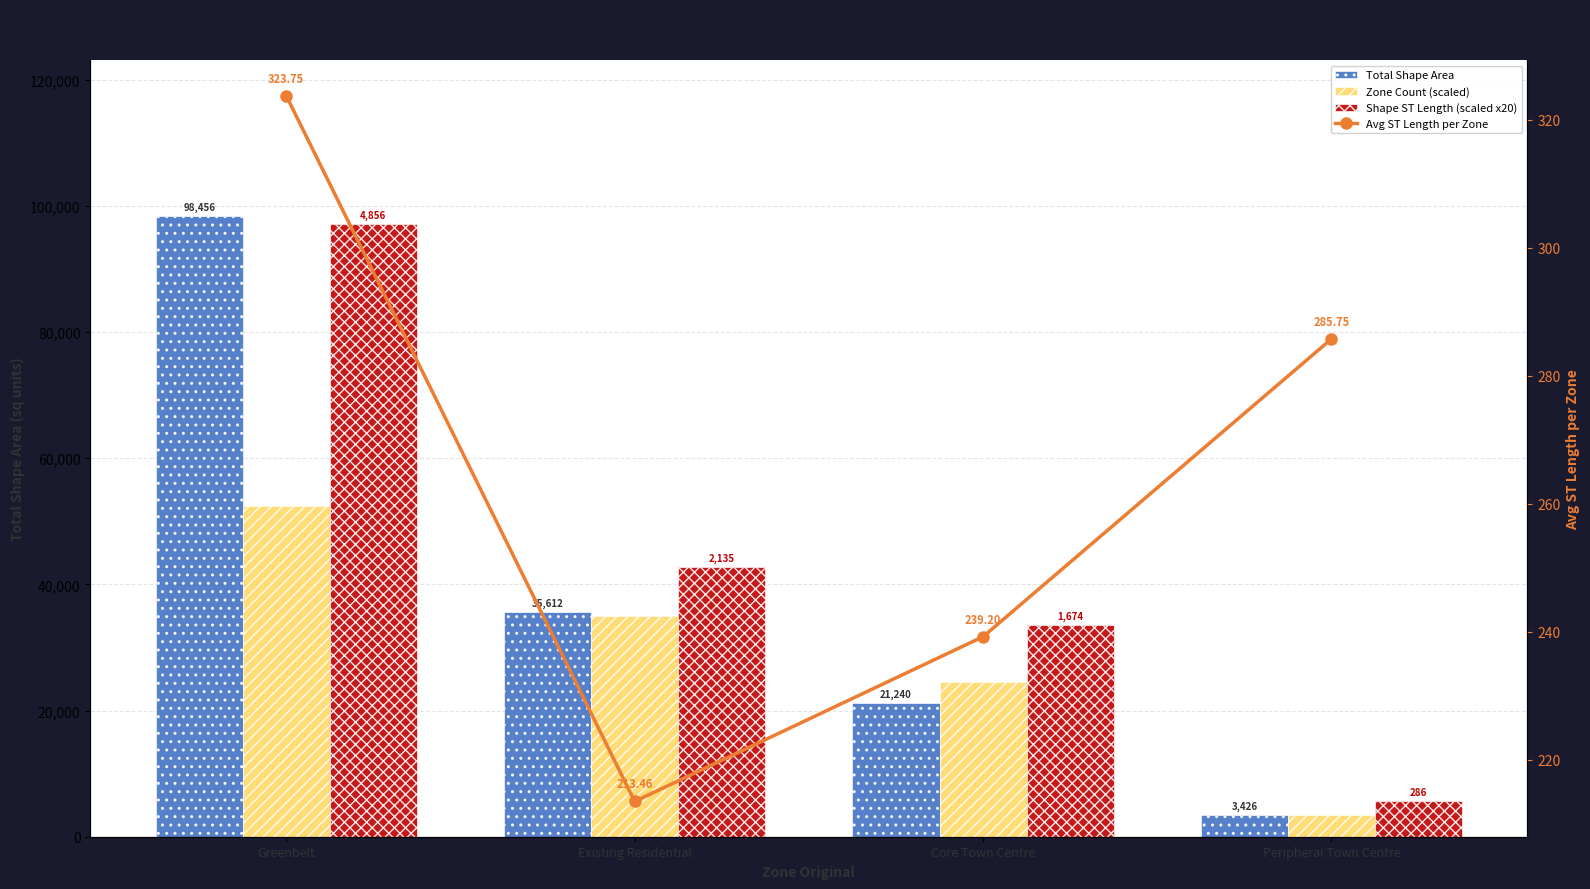

The Shape ST Length (scaled x20) series shows 21137.2 at Core Town Centre. True or false?

False